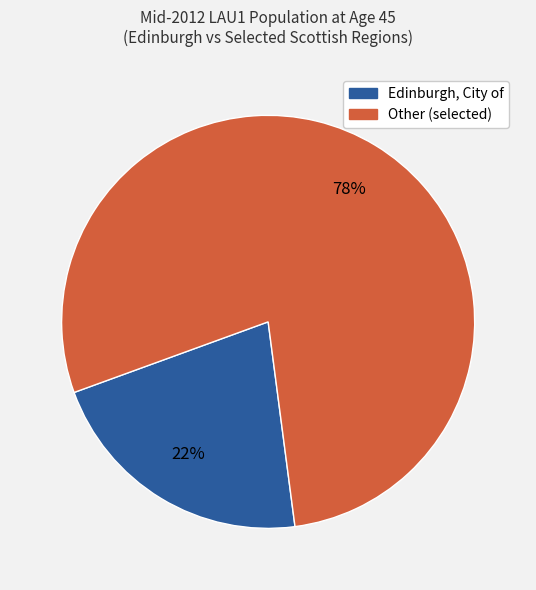

Is there any slice that represents more than half of the pie?

Yes